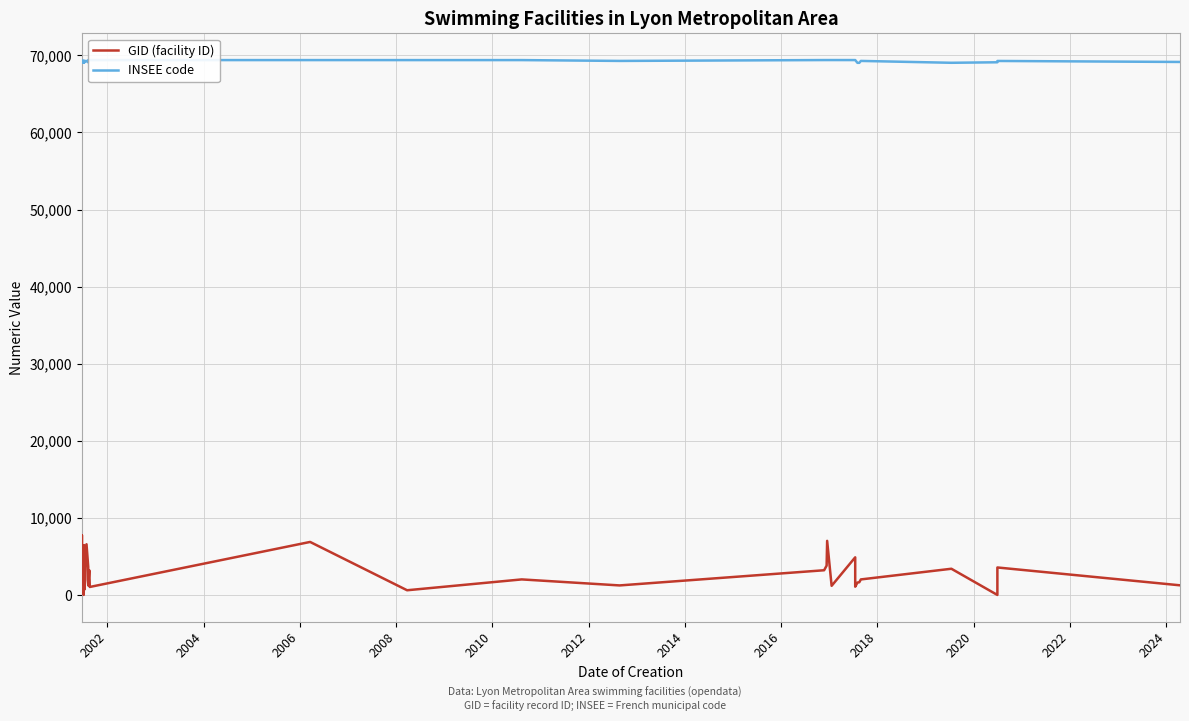

List the series in order of their overall mean, highest first.

INSEE code, GID (facility ID)